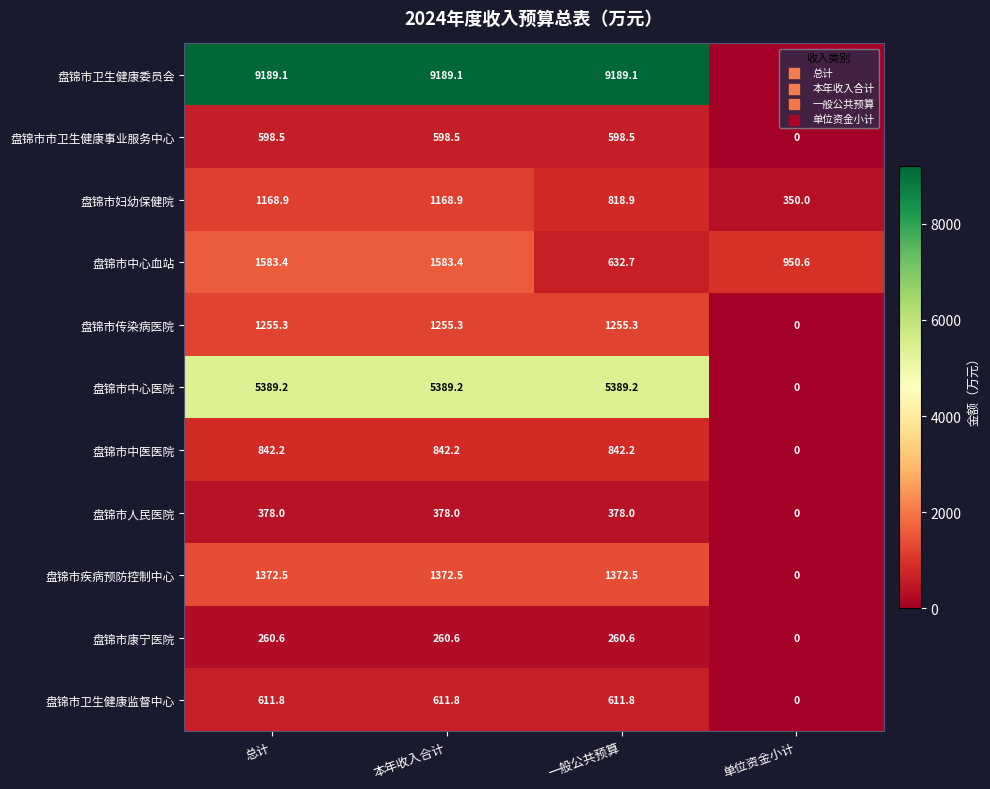

What is the total value across all series at 本年收入合计?

22649.5